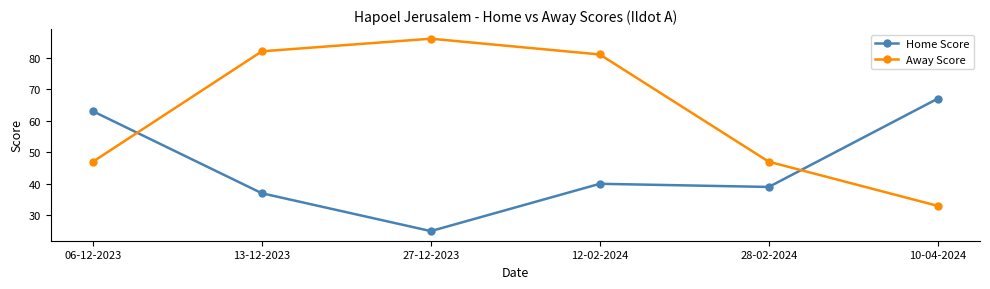

How many categories are shown in the chart?

6